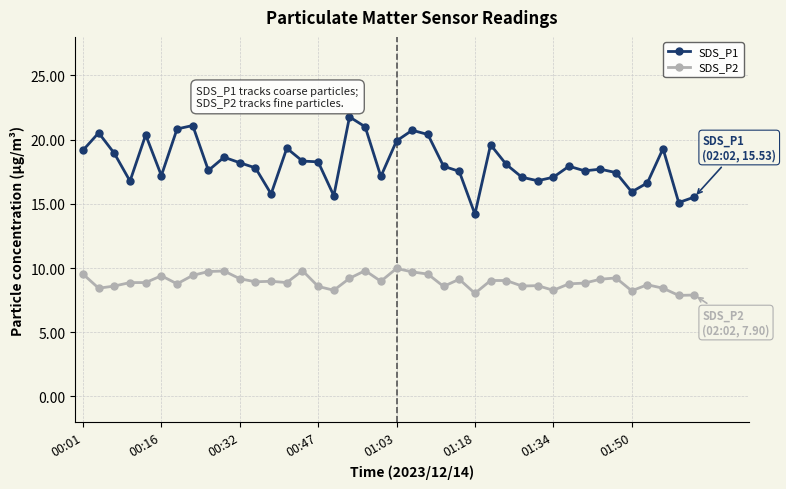

What is the difference between the maximum and minimum values in the SDS_P2 series?

2.1